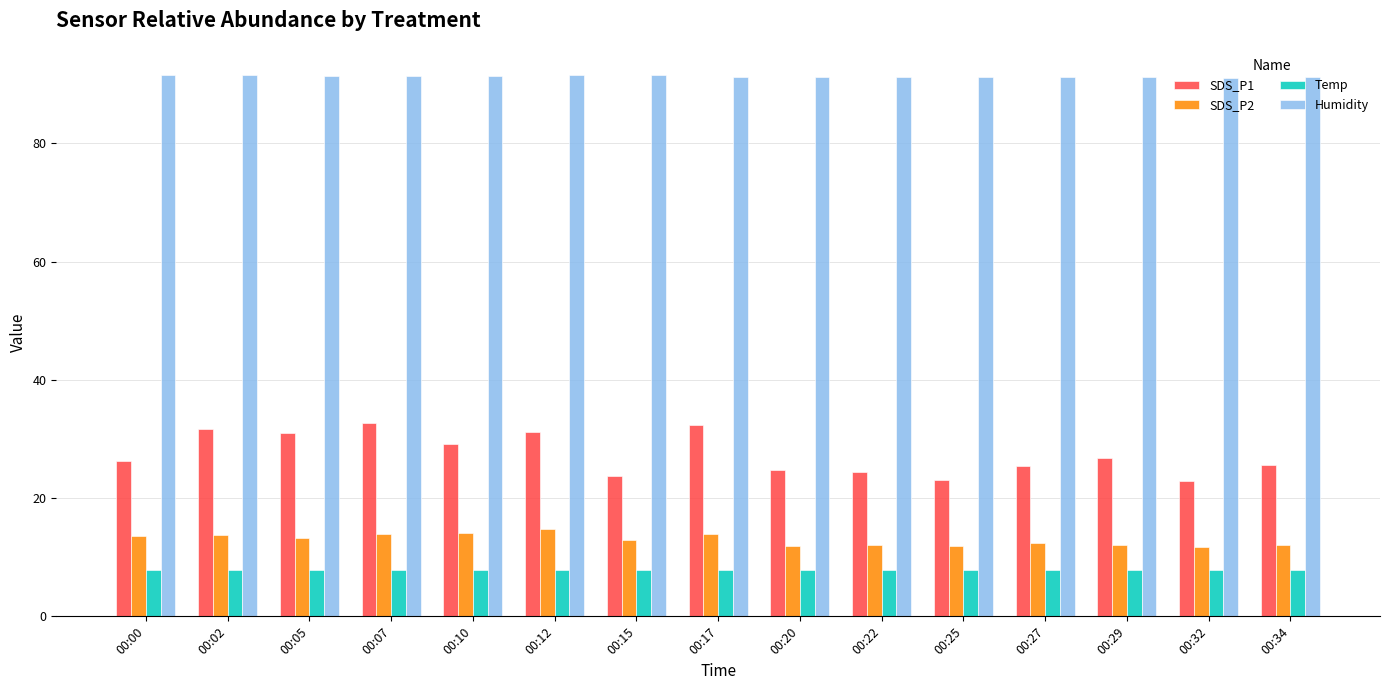

What is the smallest value displayed?

7.8